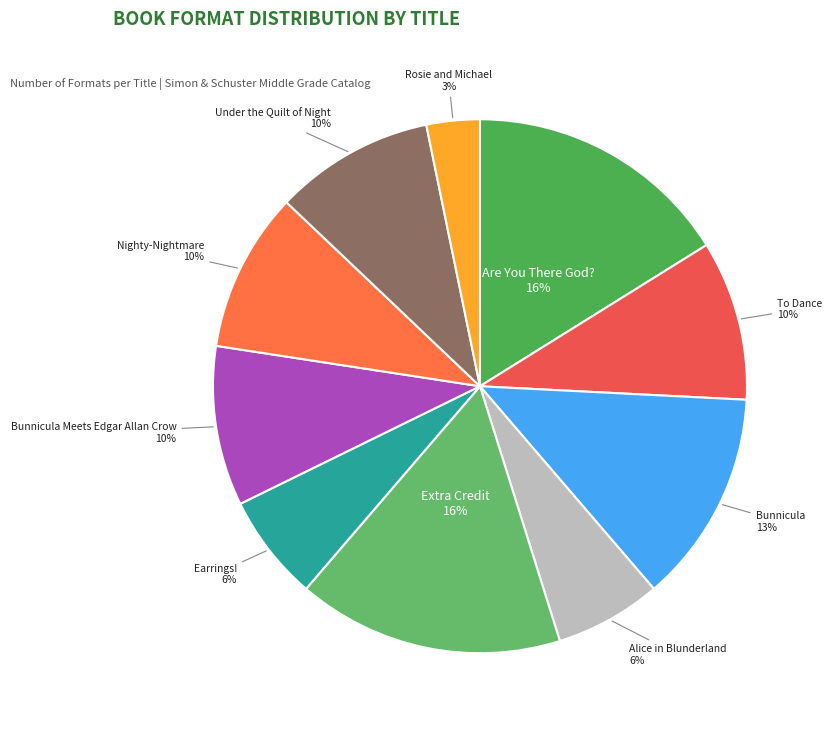

The Extra Credit slice represents 16% of the pie. True or false?

True